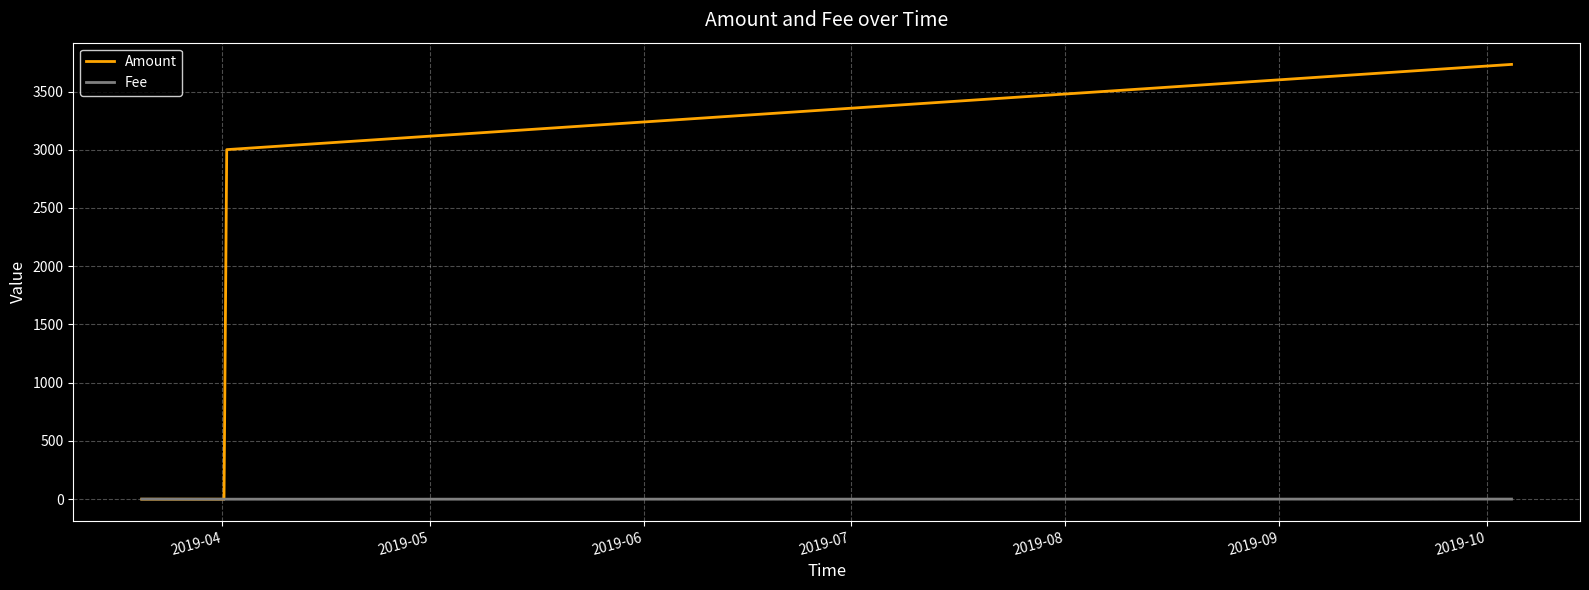

What are all the series names shown in the legend?

Amount, Fee